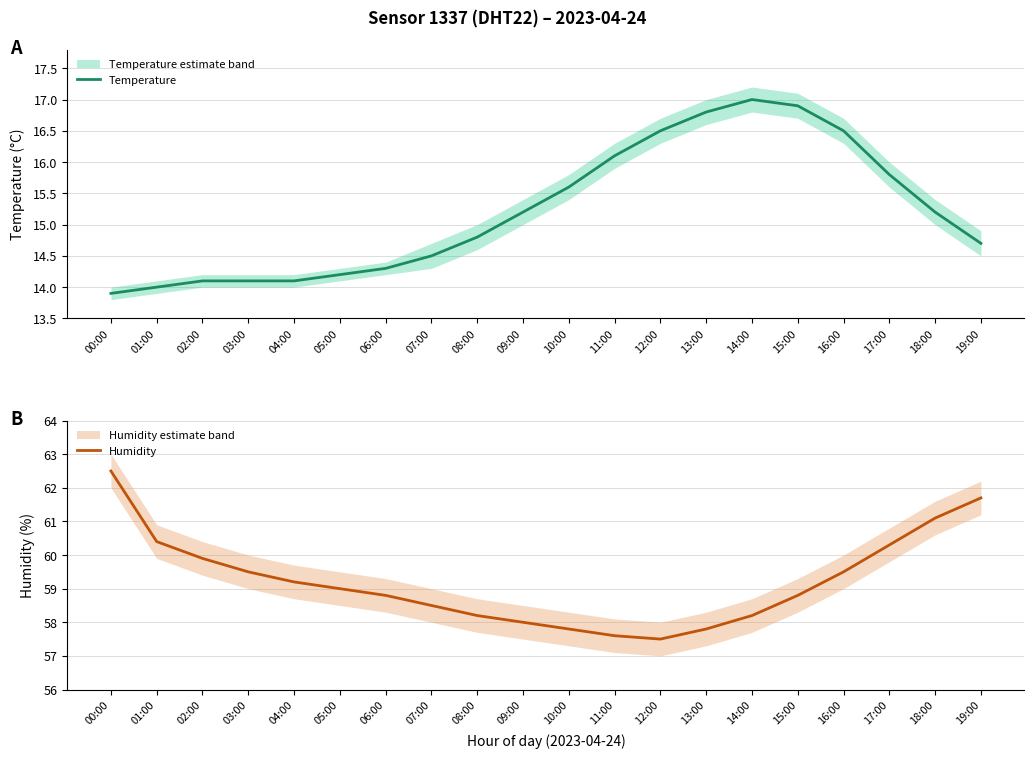

How many lines are shown in the chart?

2